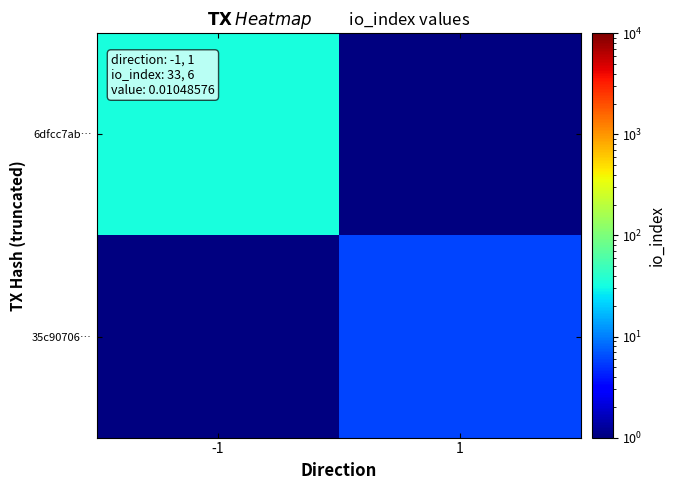

Between -1 and 1, which is larger?

1